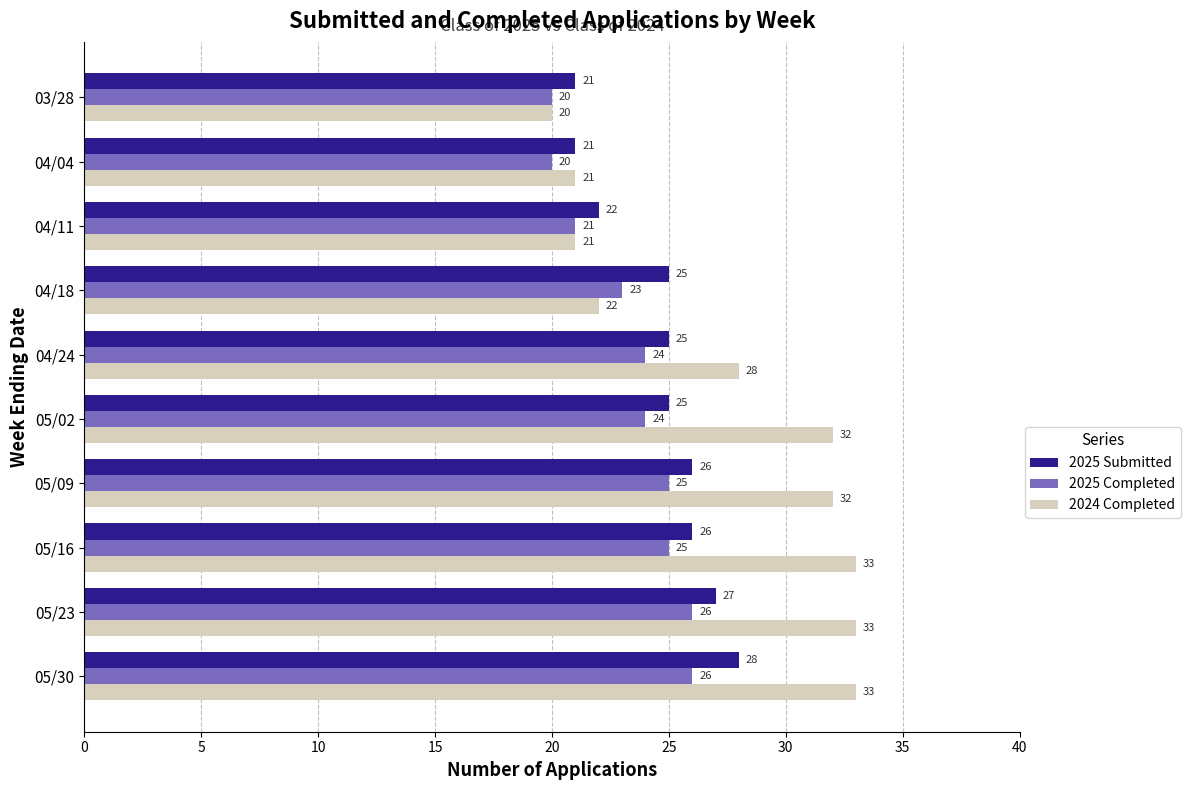

True or false: 2025 Completed has a value of 13 at 05/02.

False